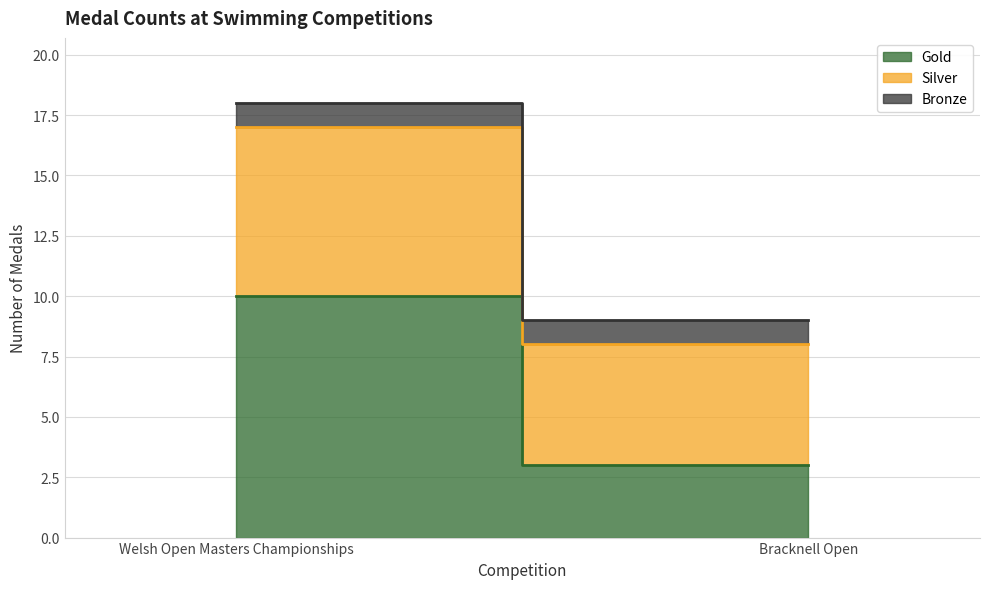

Which category has the highest value in the Silver series?

Welsh Open Masters Championships